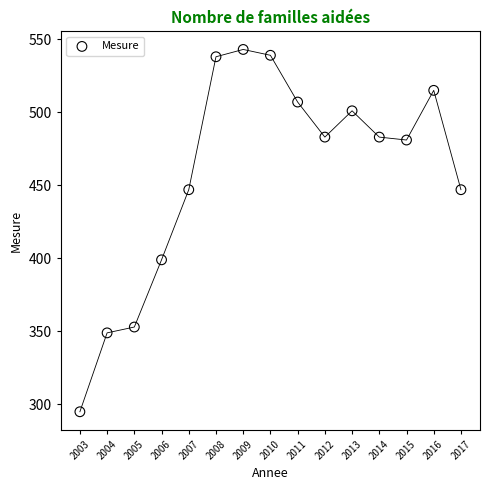

What is the range of X values (max minus min)?

14